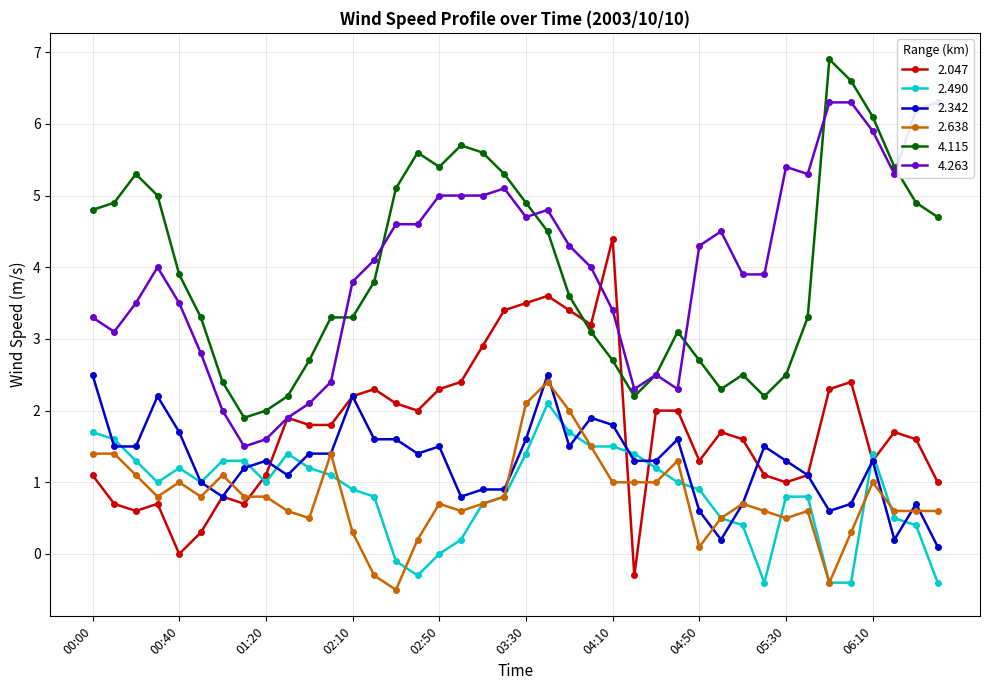

At which label does 2.638 first exceed 0?

00:00